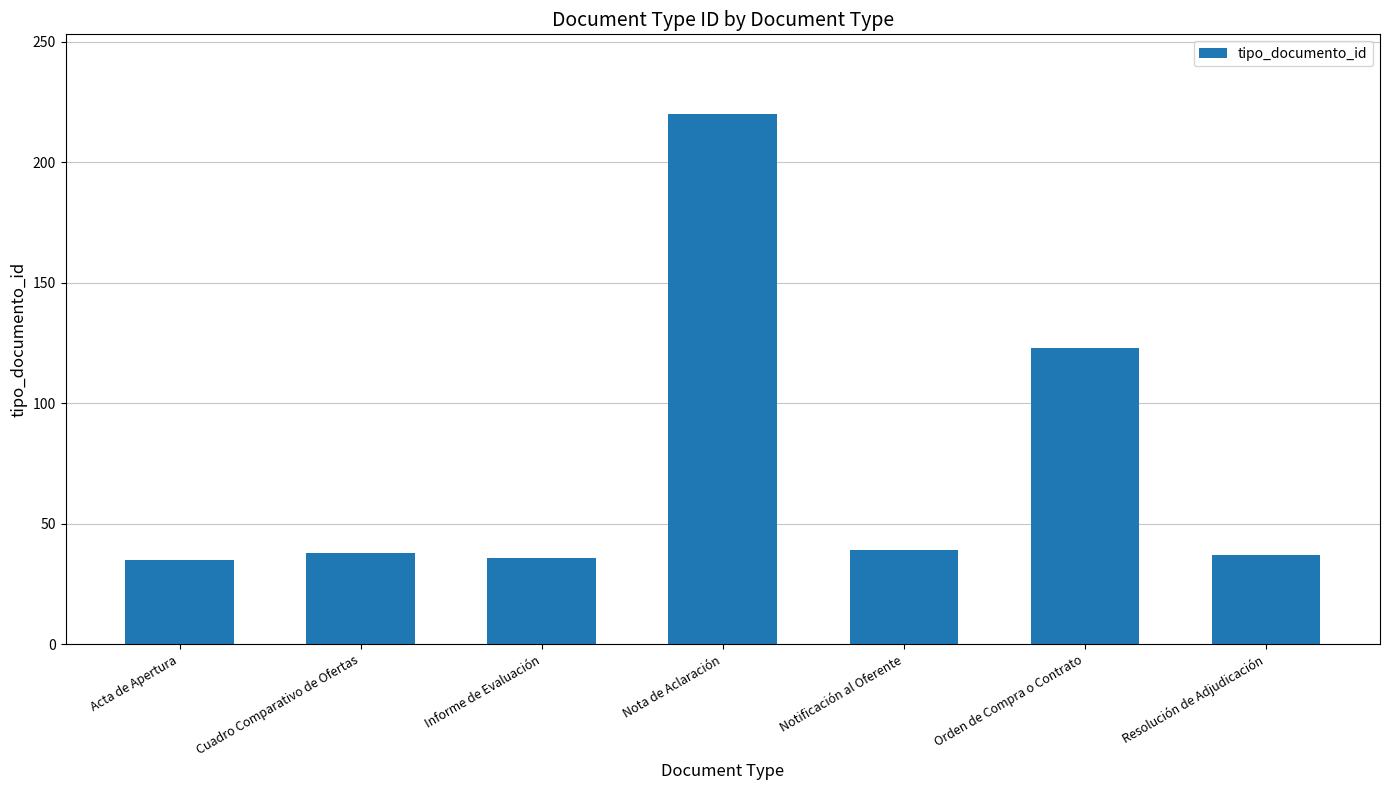

True or false: the data shows 21 at Acta de Apertura.

False